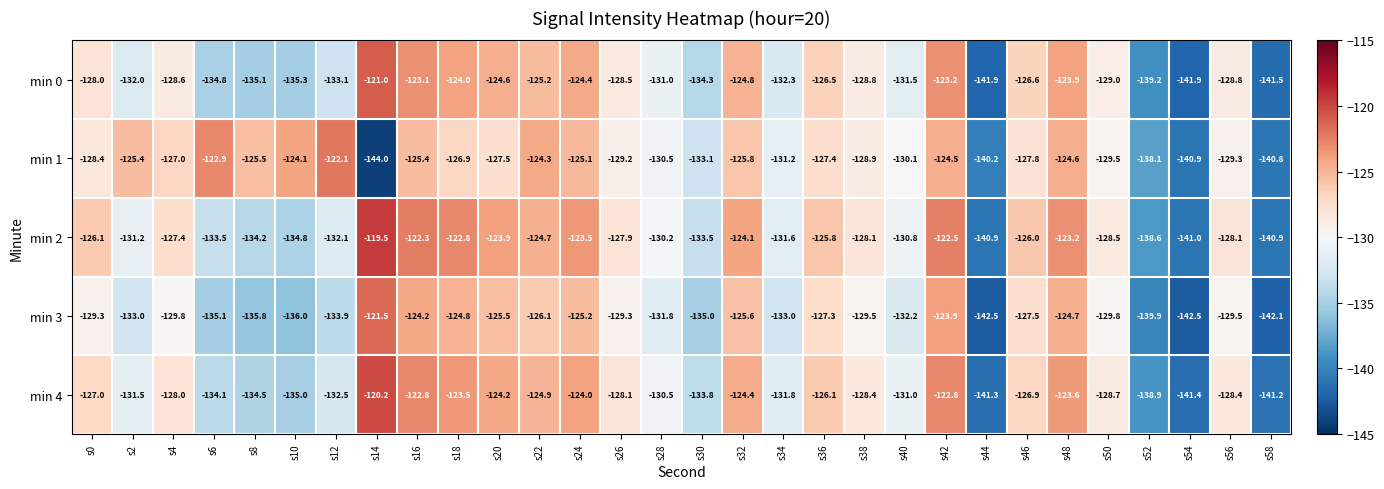

Where does the min 1 series first go above -127?

s2